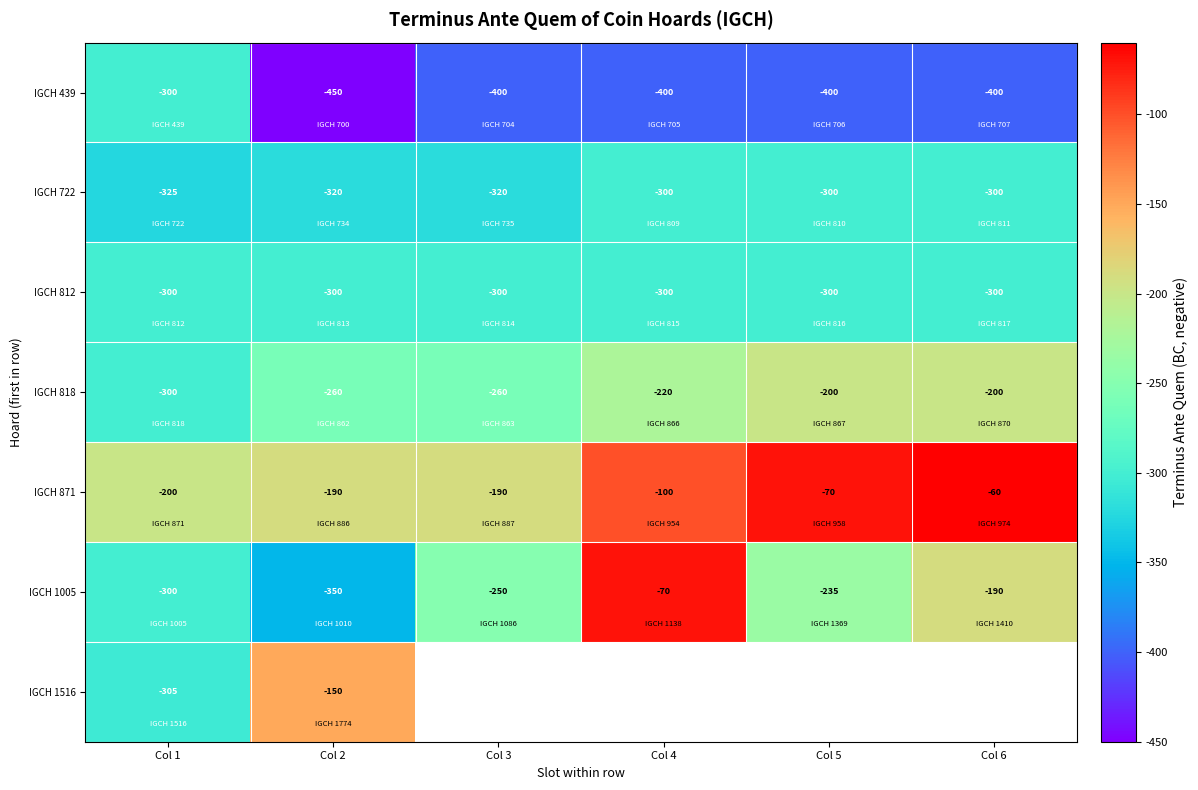

Which category has the highest value in the IGCH 1005 series?

Col 4